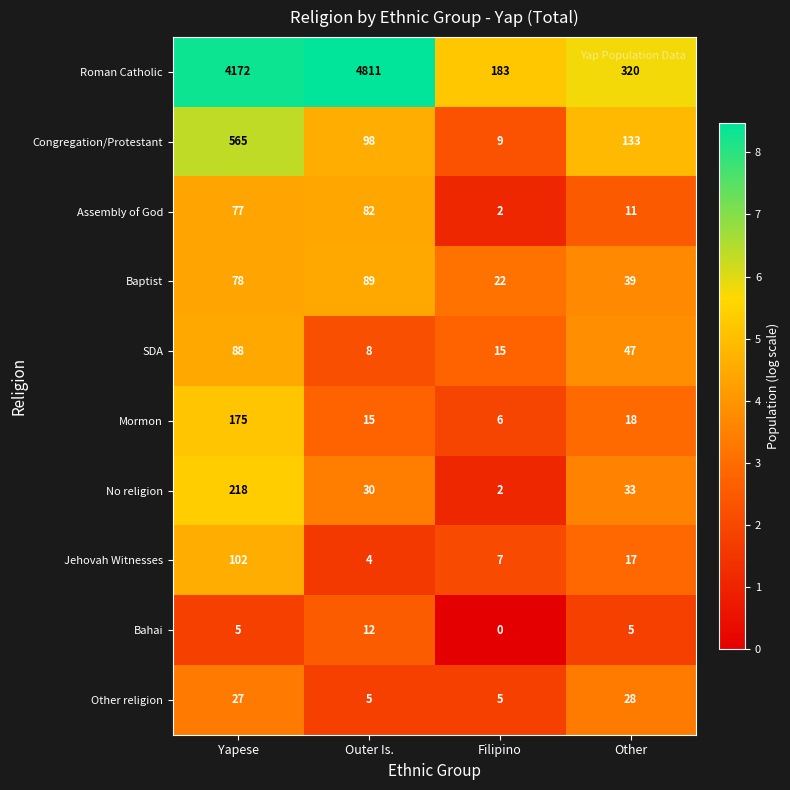

What is the difference between the highest and lowest values at Other?

315